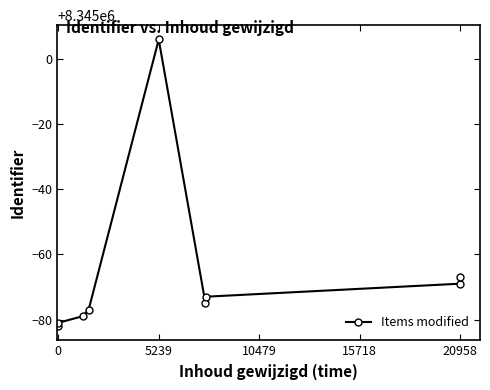

True or false: the data has more than 1 interior local peaks.

False